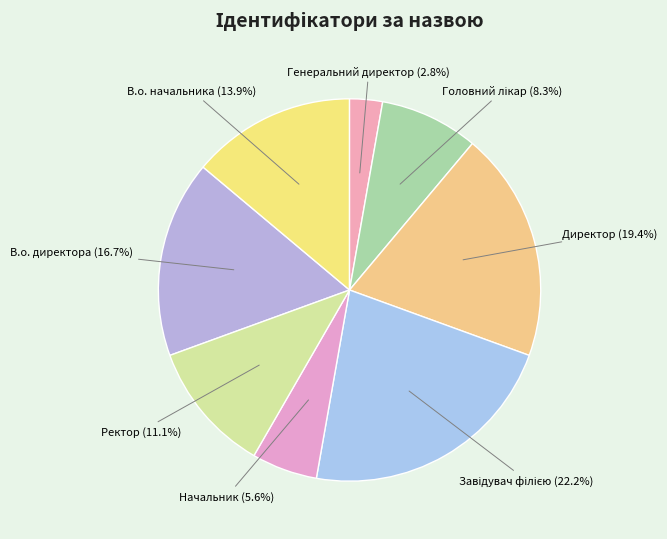

How many slices are in this pie chart?

8